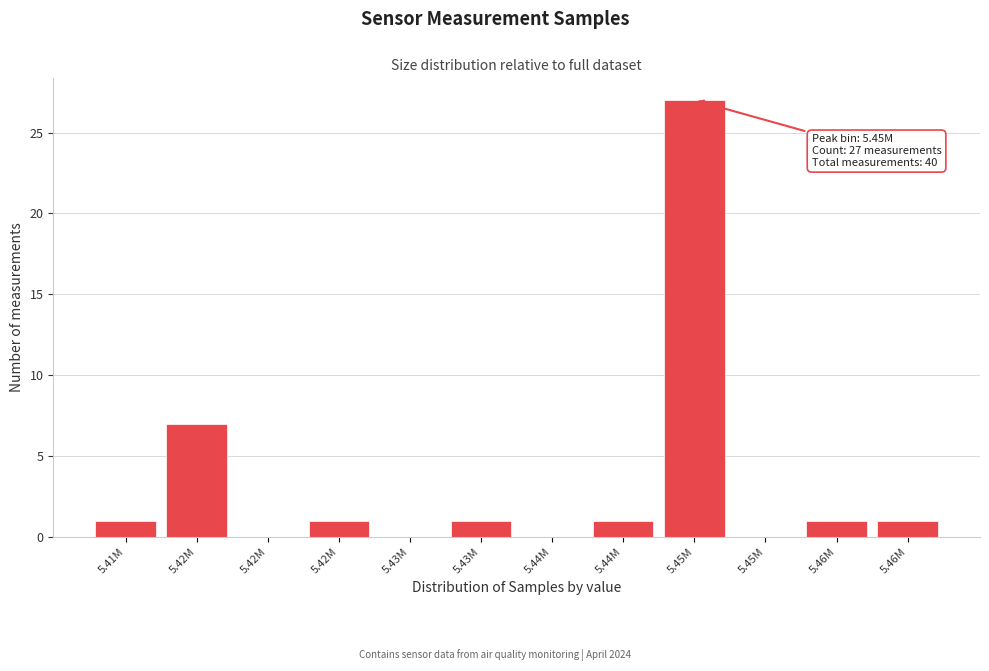

Count the number of data series in this chart.

1